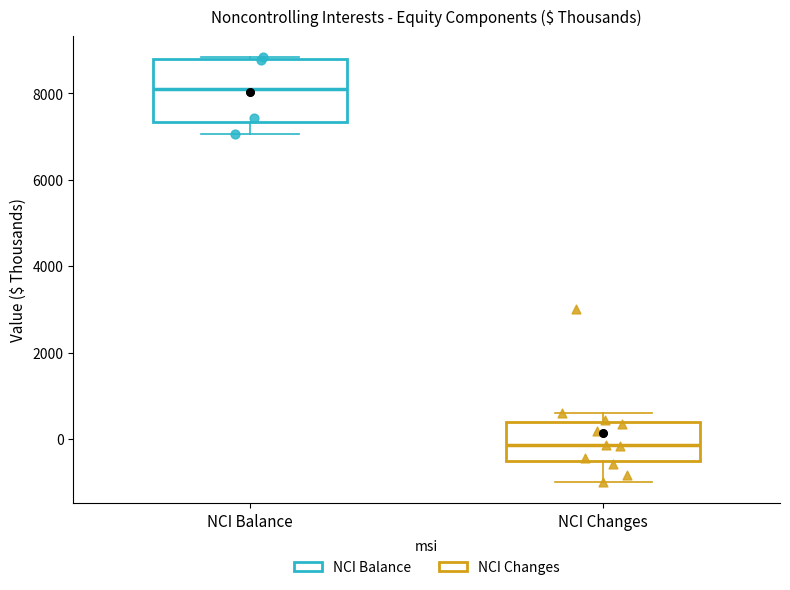

Where does the upper whisker of the box for NCI Changes end on the y-axis? The values are not printed on the chart, so give them approximately, as read against the axis.

600